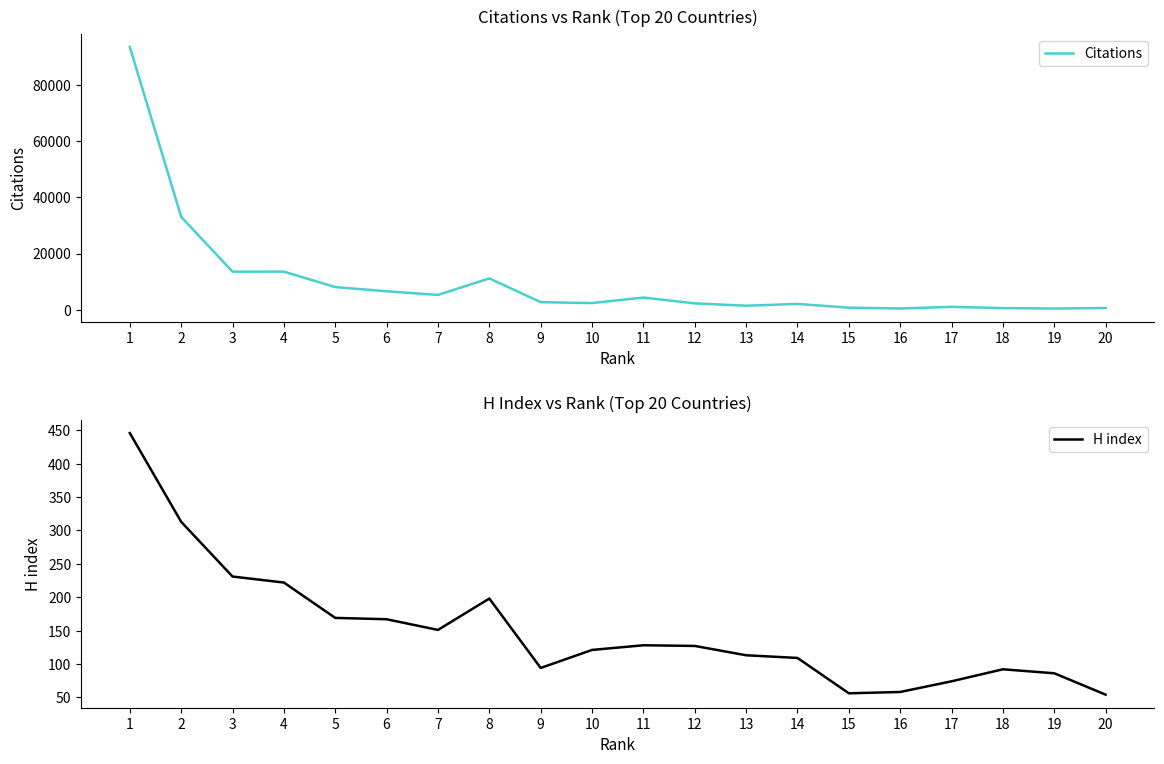

How many data points in Citations are above 2680?

9